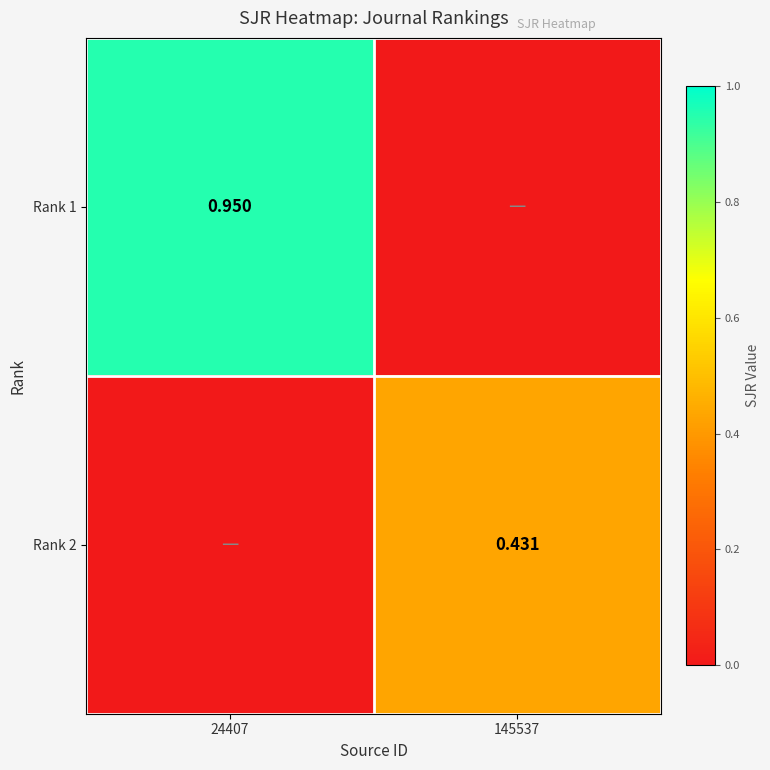

What is the greatest value displayed?

0.9